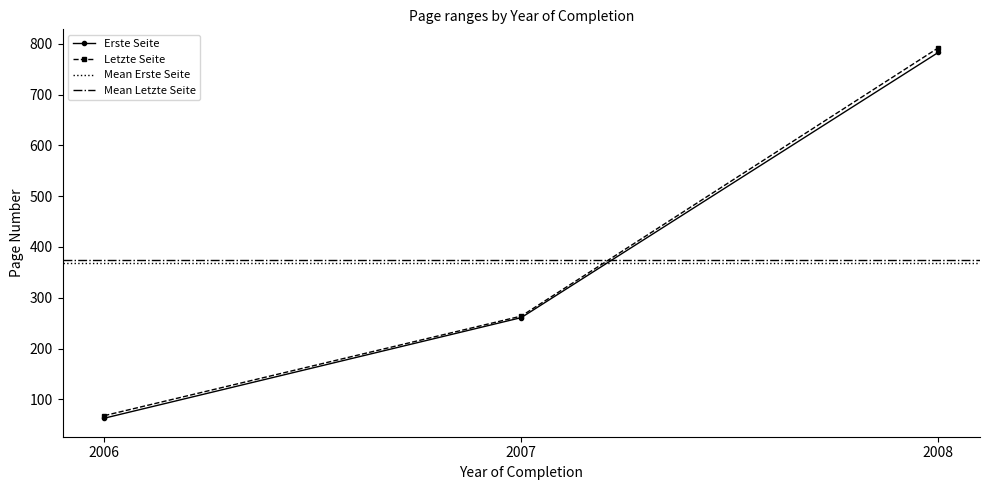

At how many categories does at least one series exceed 670?

1